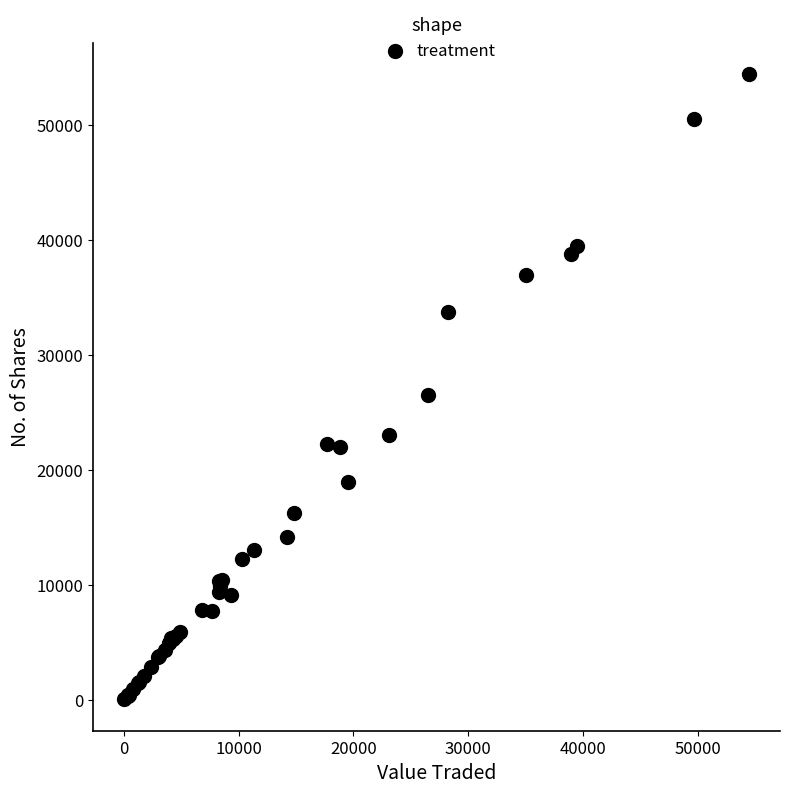

What Y value in the scatter plot is closest to 27258?

26557